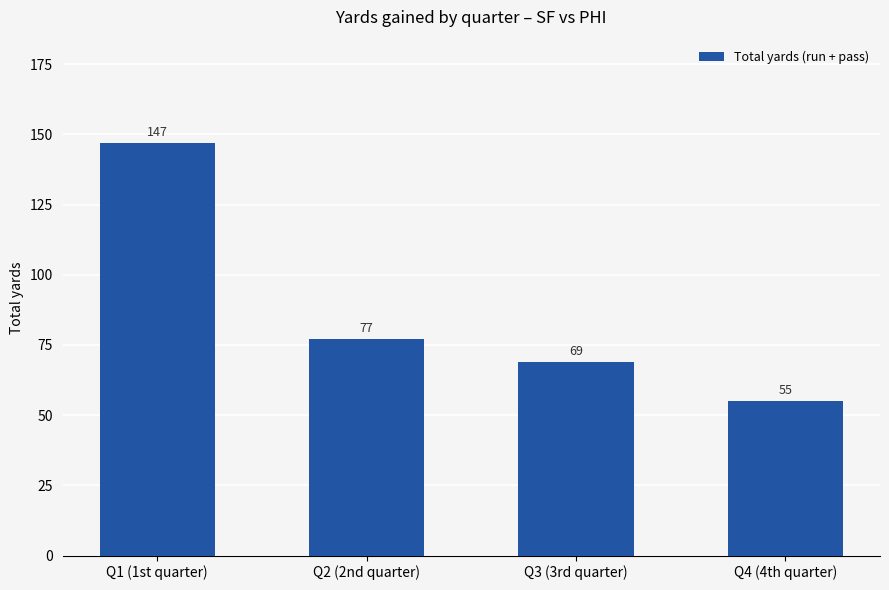

List the labels in order of value, largest first.

Q1 (1st quarter), Q2 (2nd quarter), Q3 (3rd quarter), Q4 (4th quarter)